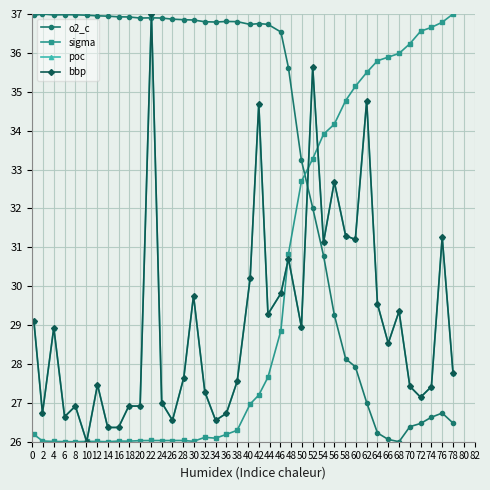

What is the minimum value for poc?

26.0